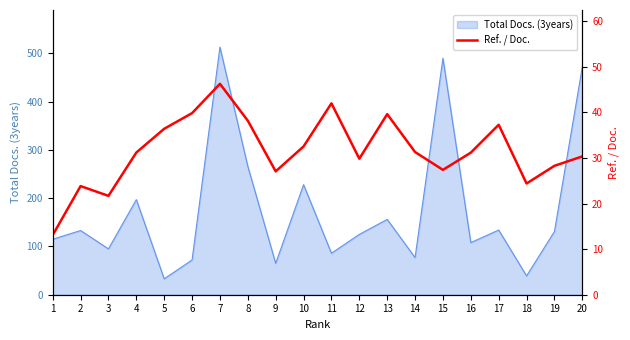

Rank the categories by value from highest to lowest.

7, 11, 6, 13, 8, 17, 5, 10, 14, 4, 16, 20, 12, 19, 15, 9, 18, 2, 3, 1